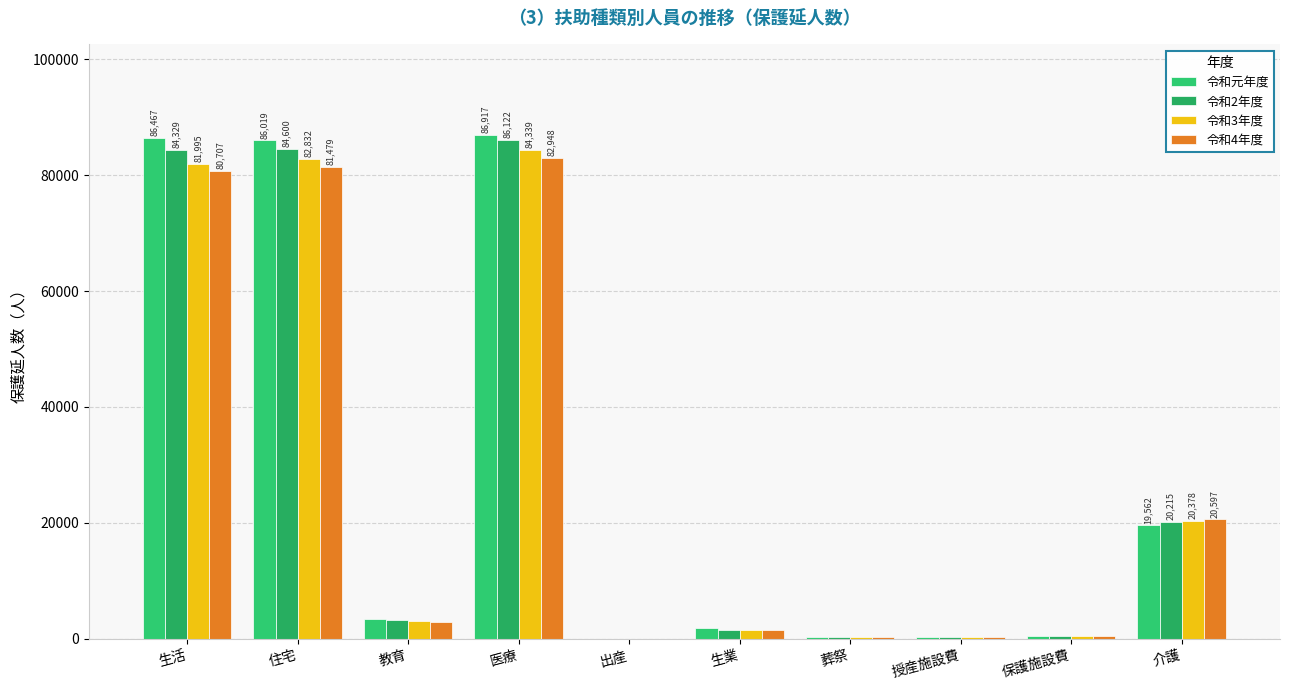

What are all the series names shown in the legend?

令和元年度, 令和2年度, 令和3年度, 令和4年度